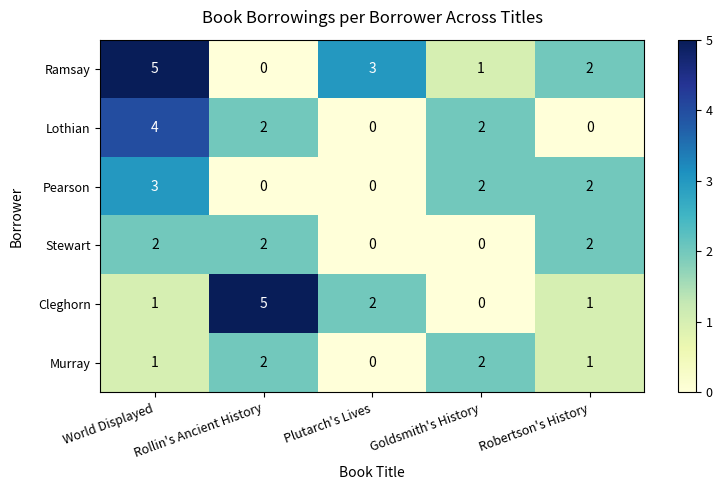

The value of Ramsay at Goldsmith's History is 1. True or false?

True